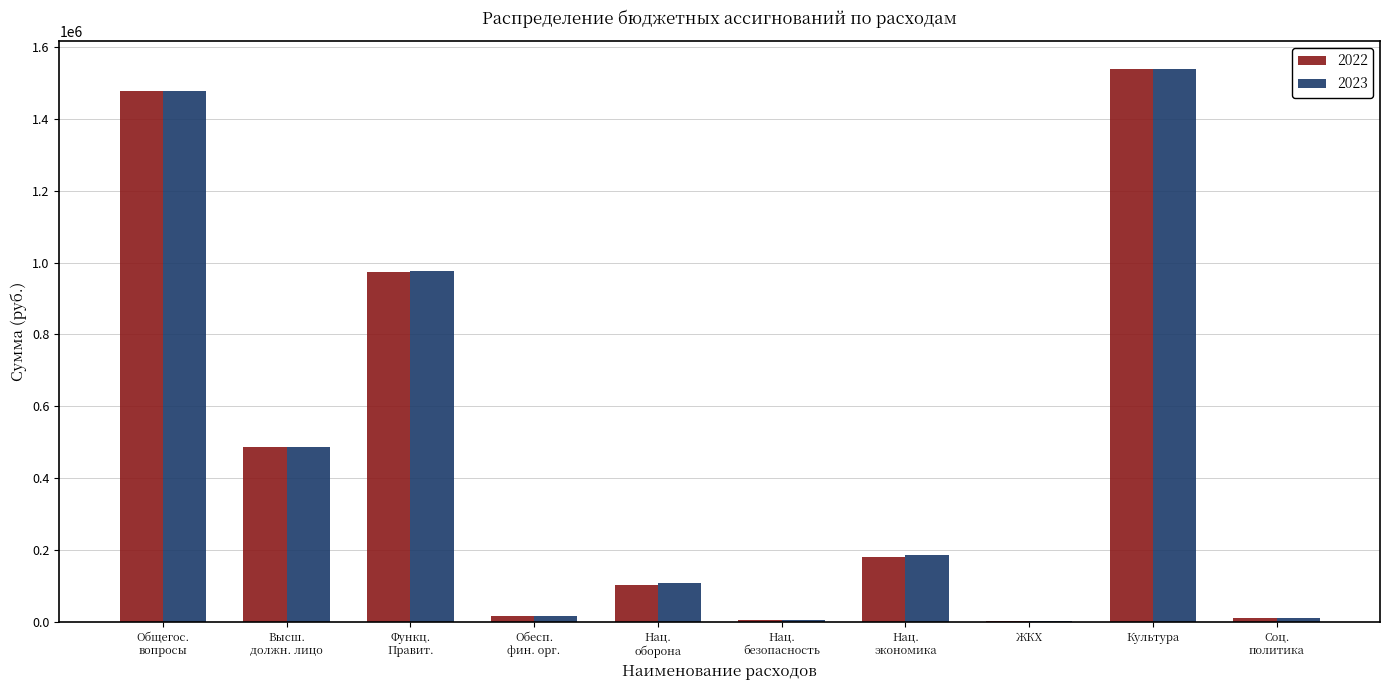

Are the bars horizontal?

No